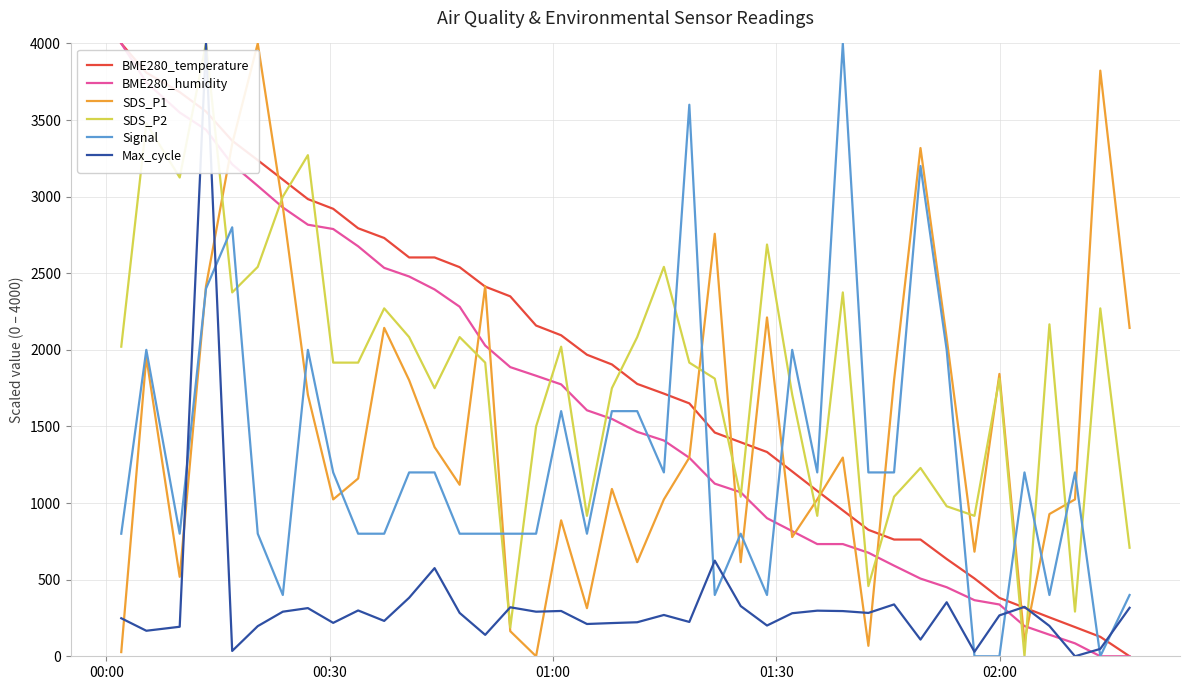

What are all the series names shown in the legend?

BME280_temperature, BME280_humidity, SDS_P1, SDS_P2, Signal, Max_cycle